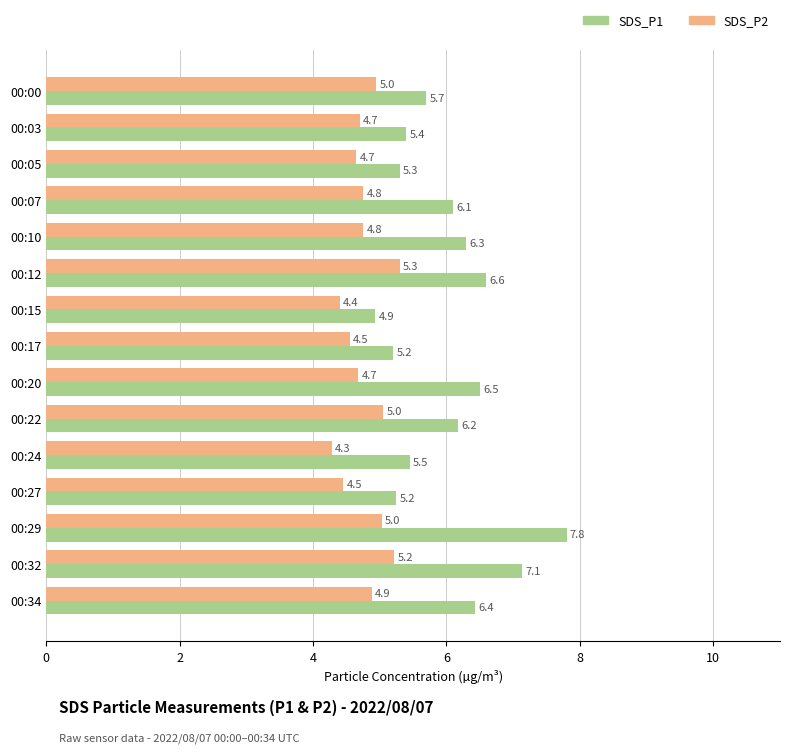

List the series in order of their overall mean, lowest first.

SDS_P2, SDS_P1